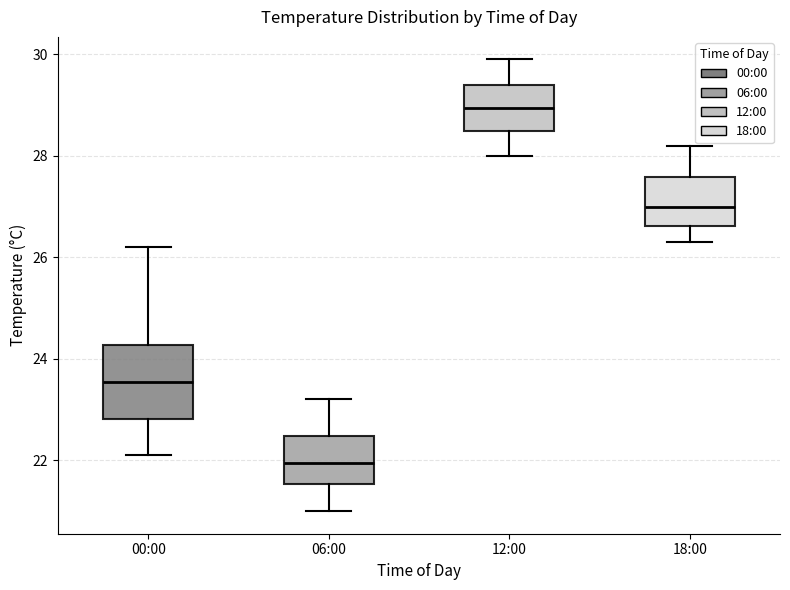

Reading left to right, transcribe this box plot: for each box, give where its median line is, the range the box spans, and where its two whiskers end, as read against the y-axis. The values are not printed on the chart, so give them approximately, as read against the axis.

00:00: median 23.6, box 22.8 to 24.2, whiskers 22.2 to 26.2
06:00: median 22.0, box 21.6 to 22.4, whiskers 21.0 to 23.2
12:00: median 29.0, box 28.6 to 29.4, whiskers 28.0 to 30.0
18:00: median 27.0, box 26.6 to 27.6, whiskers 26.4 to 28.2